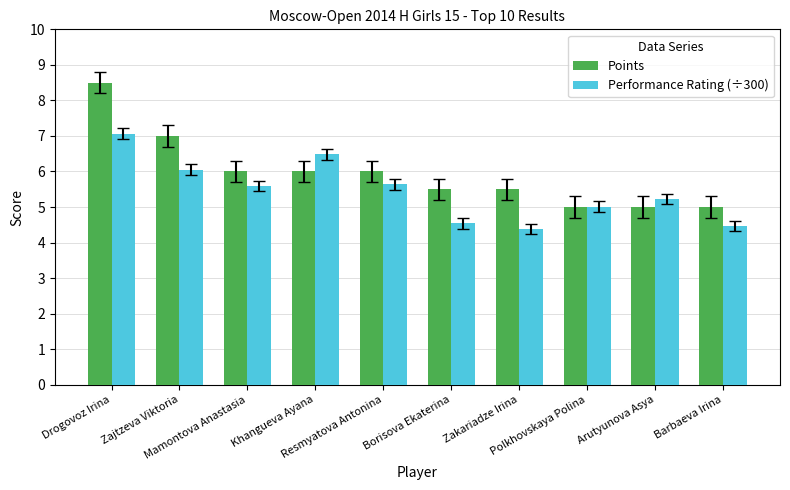

Does the chart contain any negative values?

No